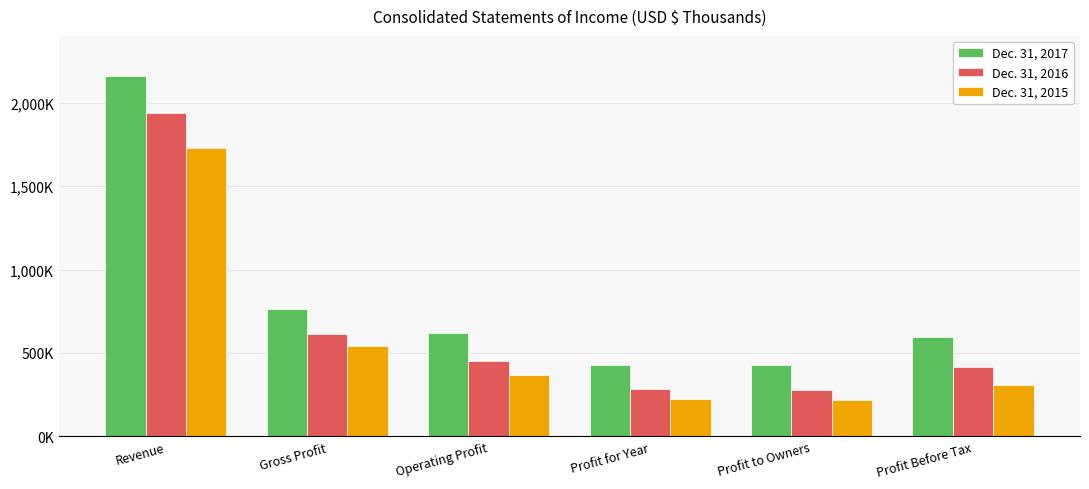

At which label is Dec. 31, 2017 closest to 1292510?

Gross Profit